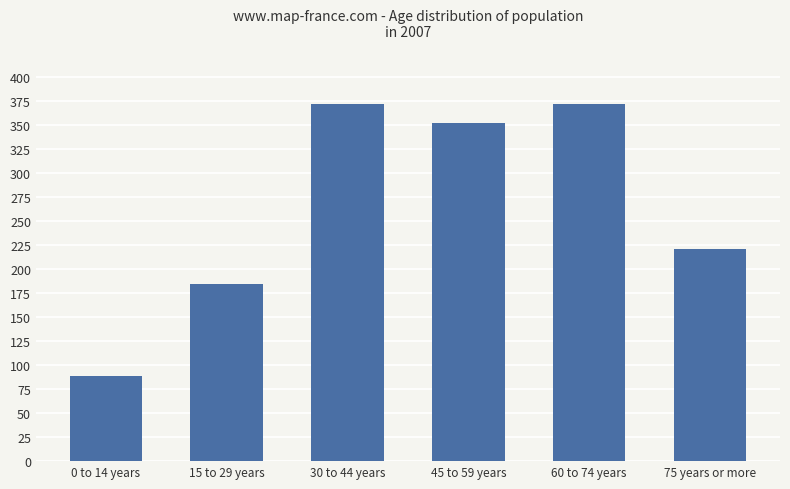

Reading right to left, list all the values displayed in this chart.

221000	371772	351992	372166	183970	88478